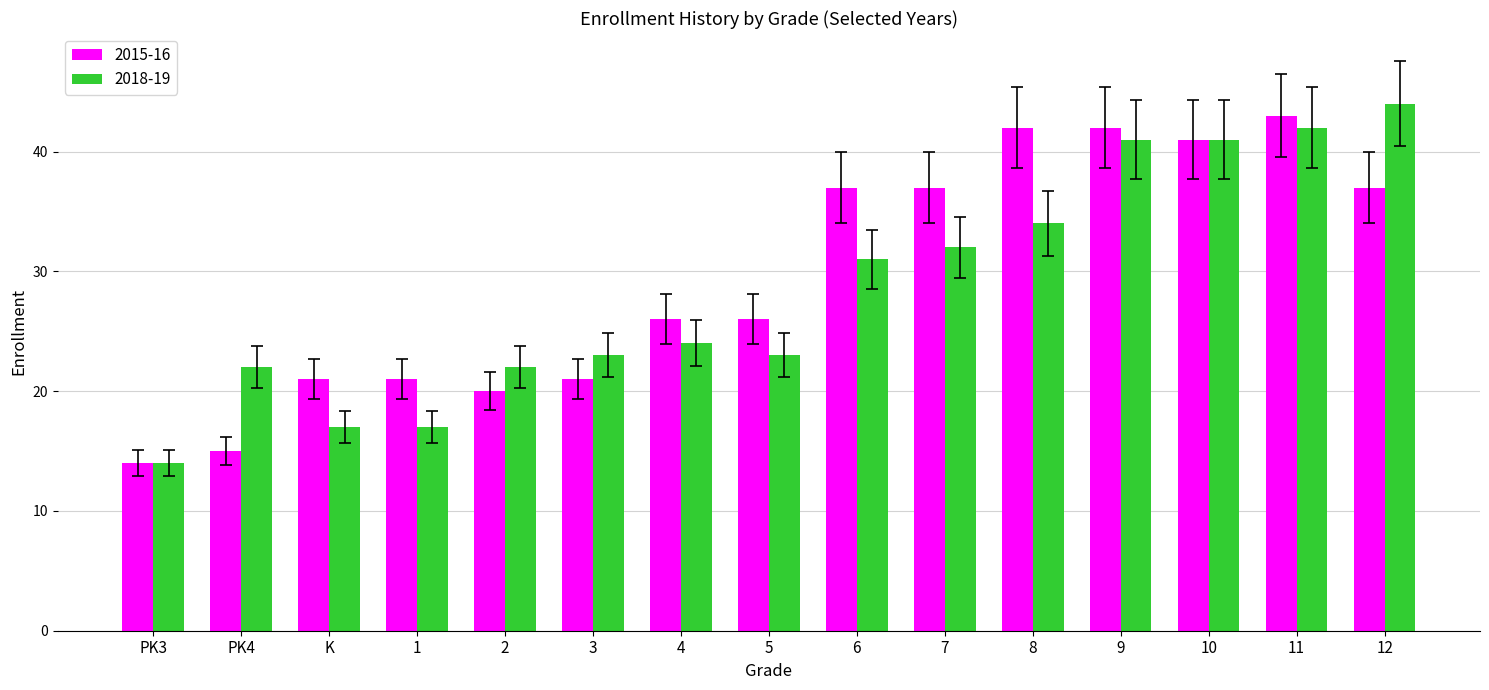

What position from the left is 12?

15